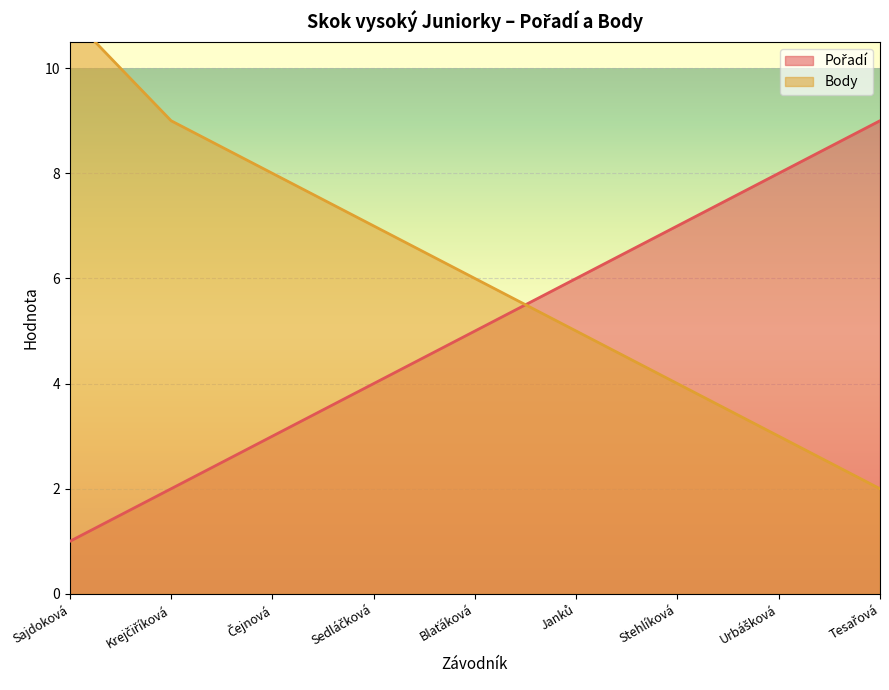

What is the total value across all series at Sedláčková?

11